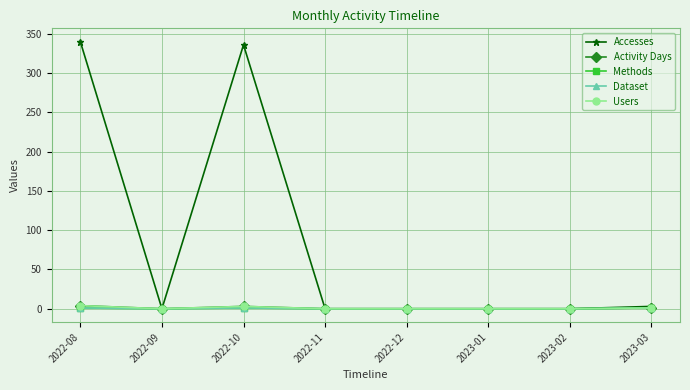

What is the difference between the Users values at 2023-02 and 2022-08?

4